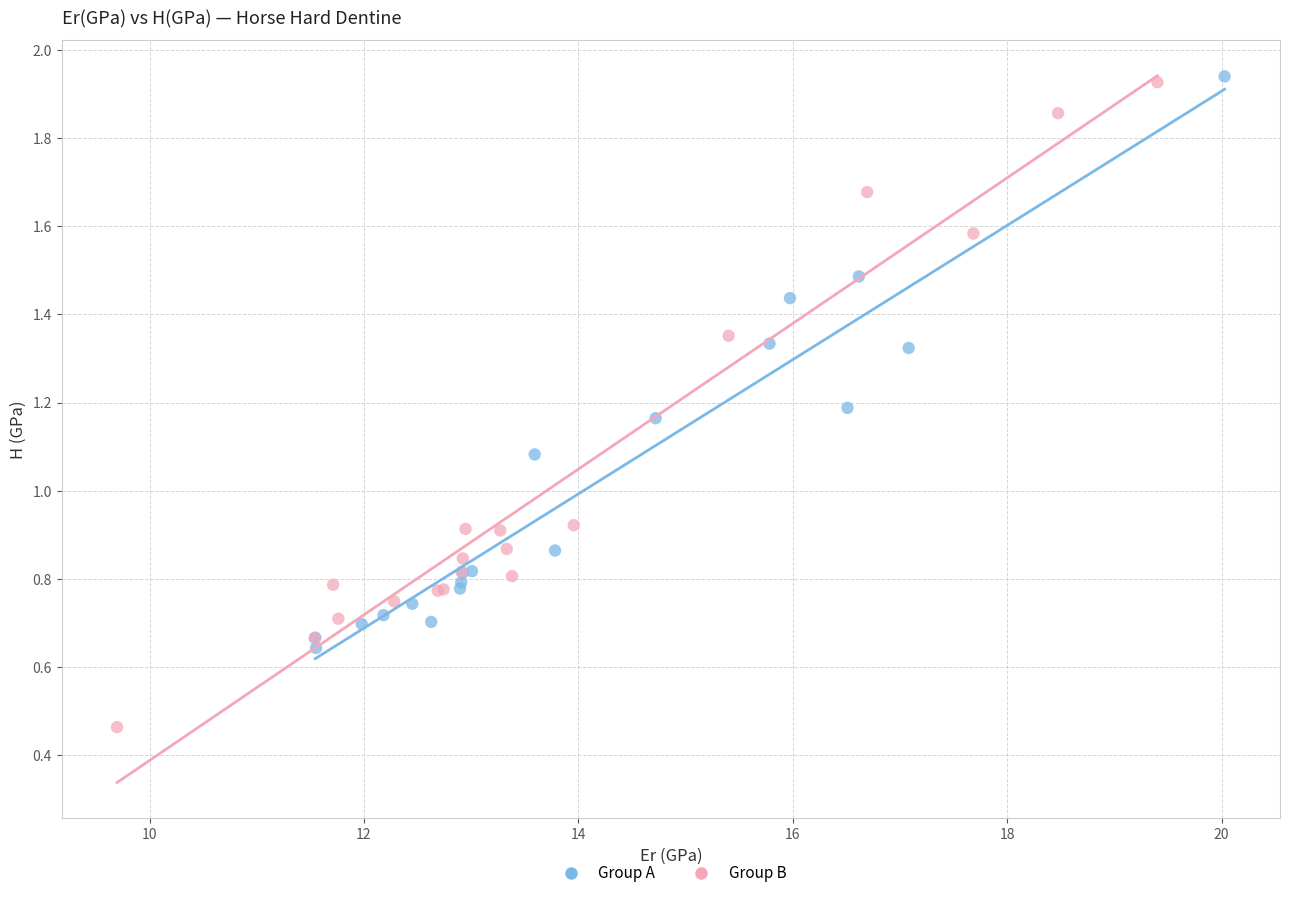

Which series has the widest spread of Y values?

Group B